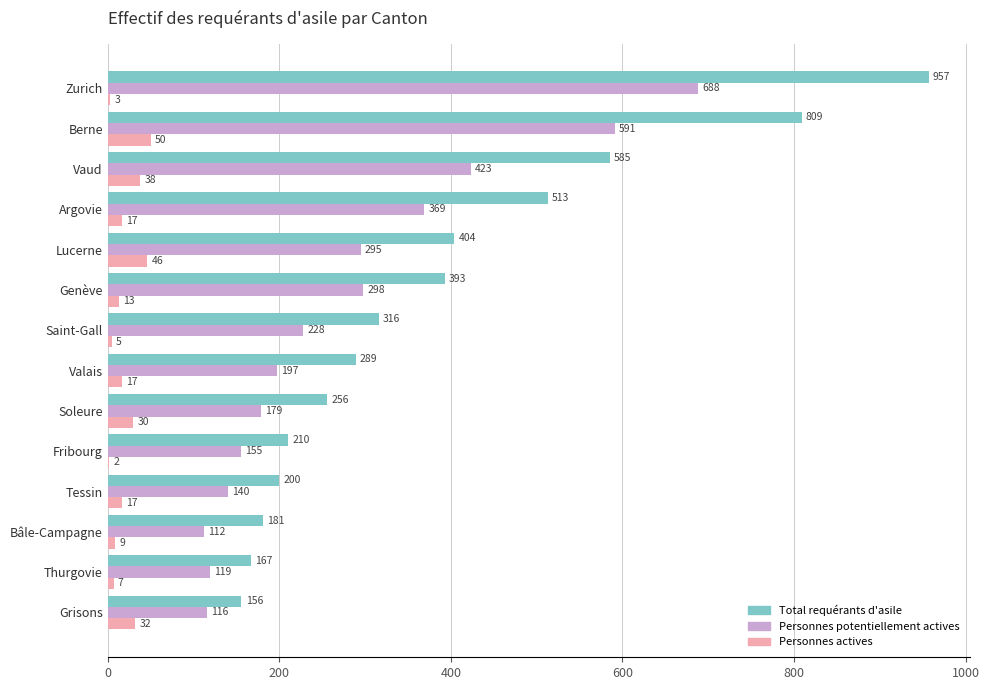

Where is Personnes actives nearest to the value 26?

Soleure